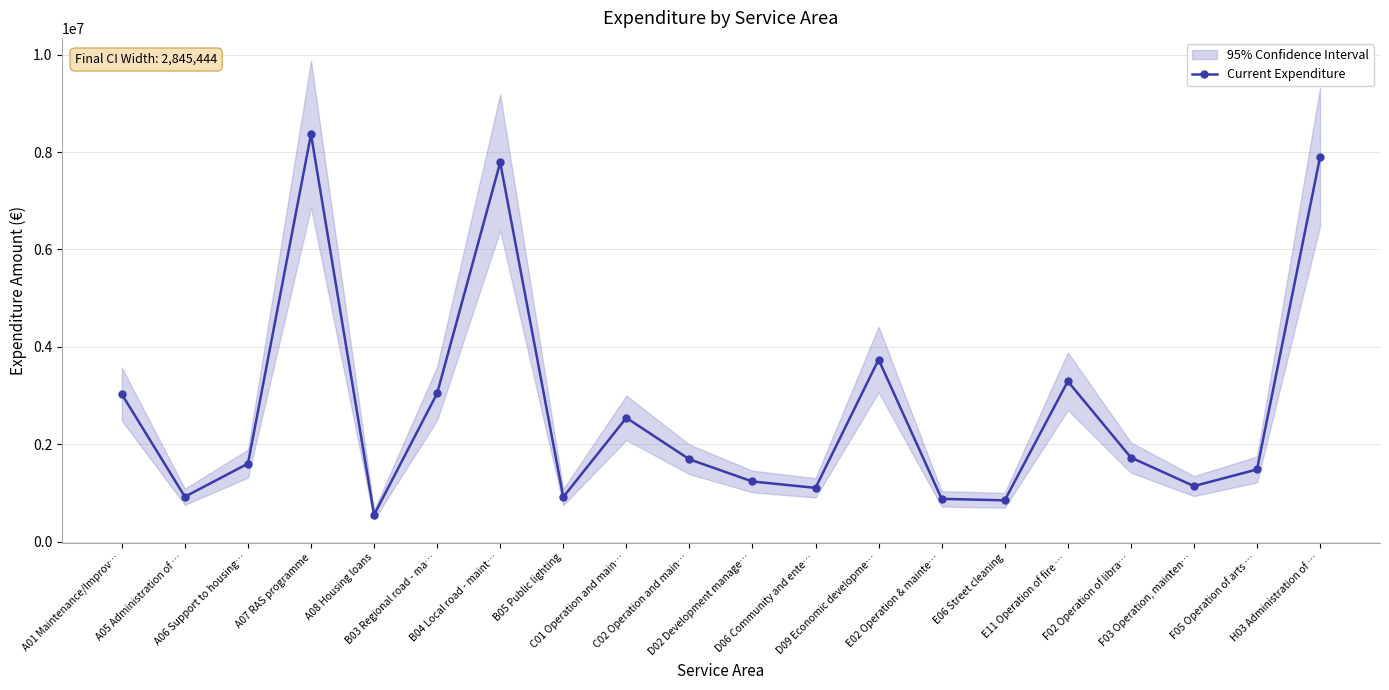

Which has a higher value, F03 Operation, mainten… or B04 Local road - maint…?

B04 Local road - maint…